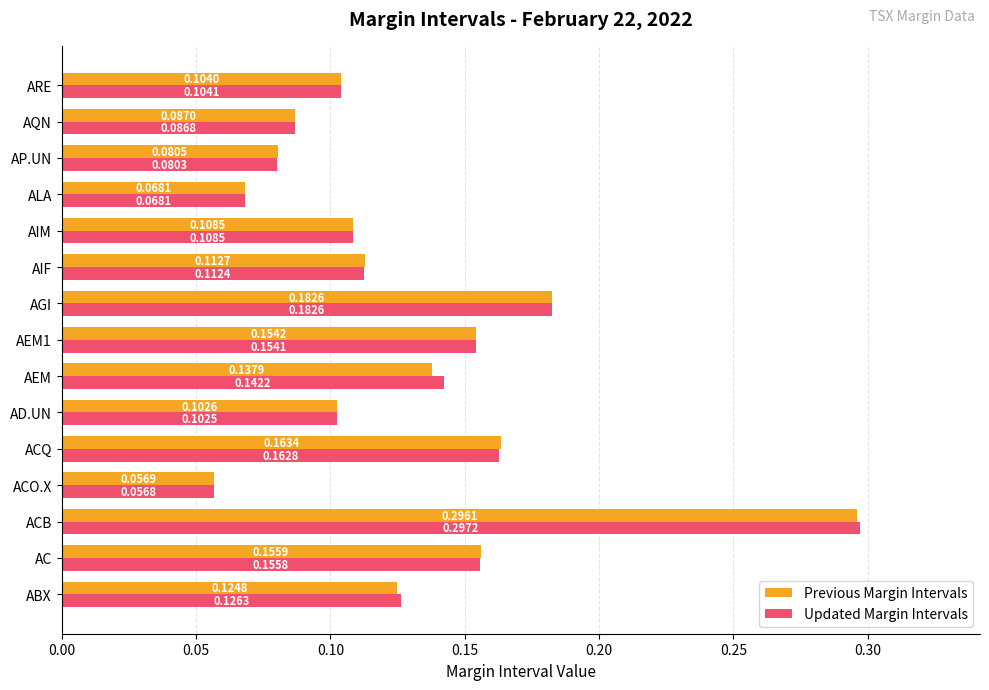

Rank the series by their maximum value, from lowest to highest.

Previous Margin Intervals, Updated Margin Intervals